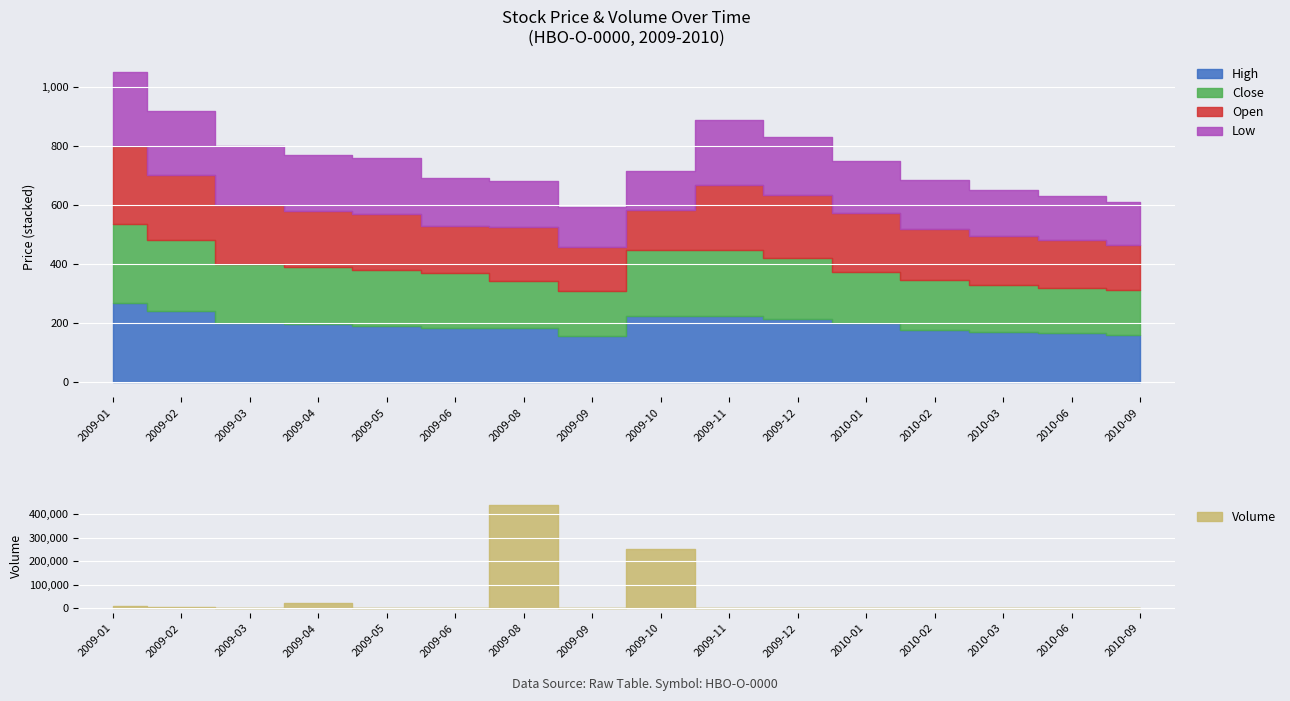

Which series has the largest total across all categories?

Volume